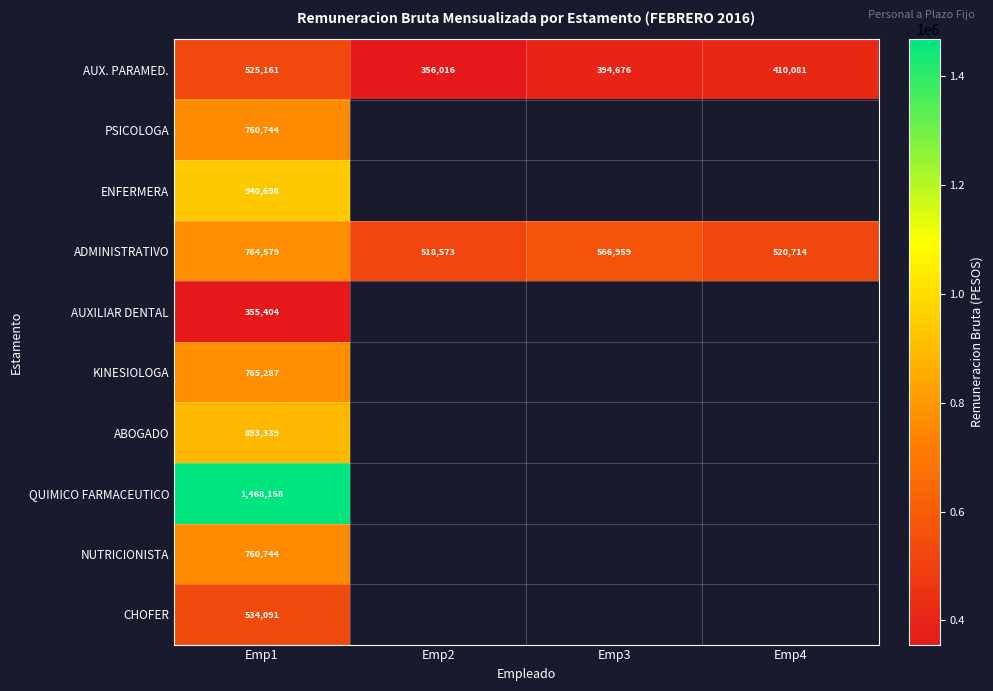

What is the total value across all series at Emp1?

7768205